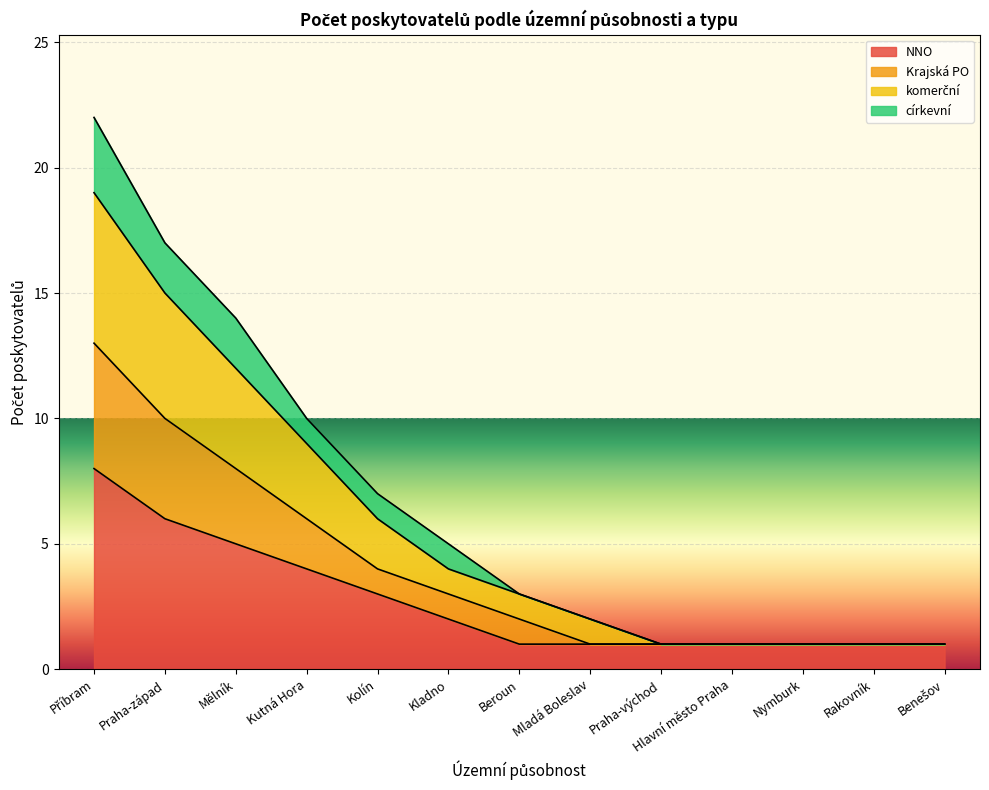

What is the total value across all series at Kladno?

5